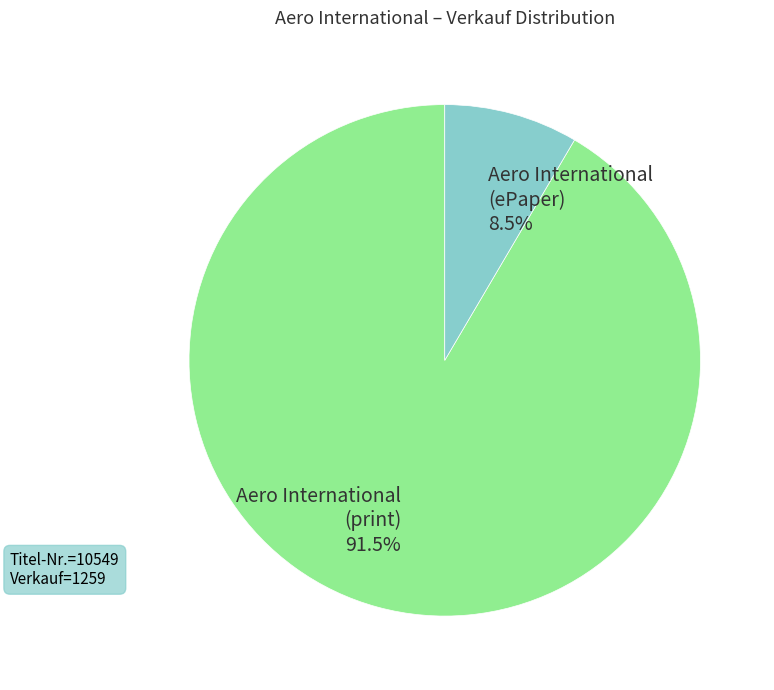

Count the number of slices in the pie.

2